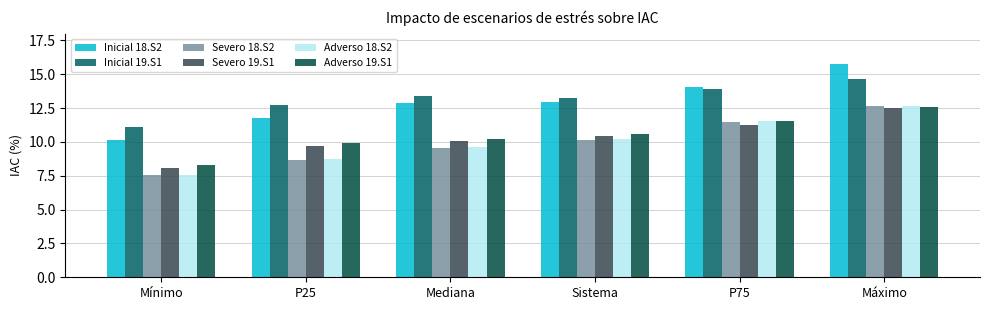

What is the minimum value for Adverso 19.S1?

8.3